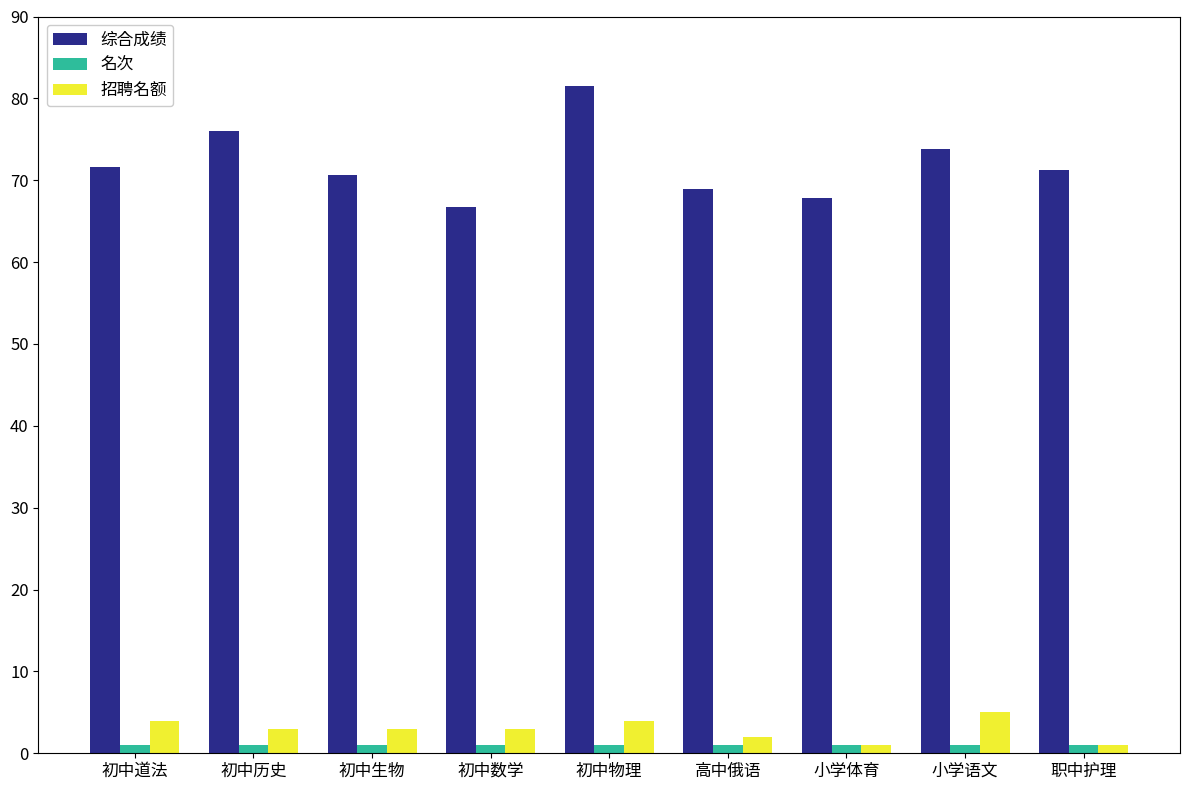

At how many categories does at least one series exceed 6?

9